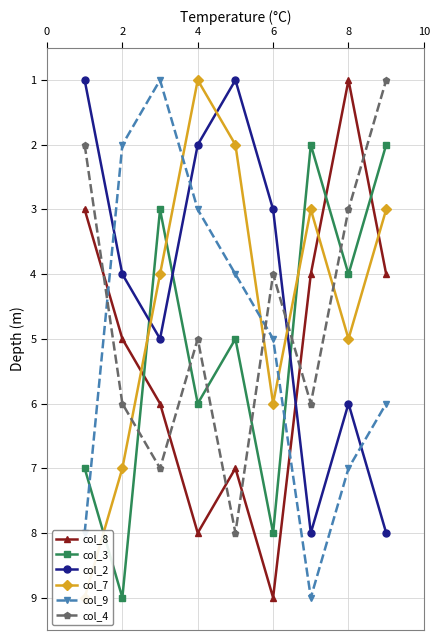

What value does the col_4 series have at 2?

6